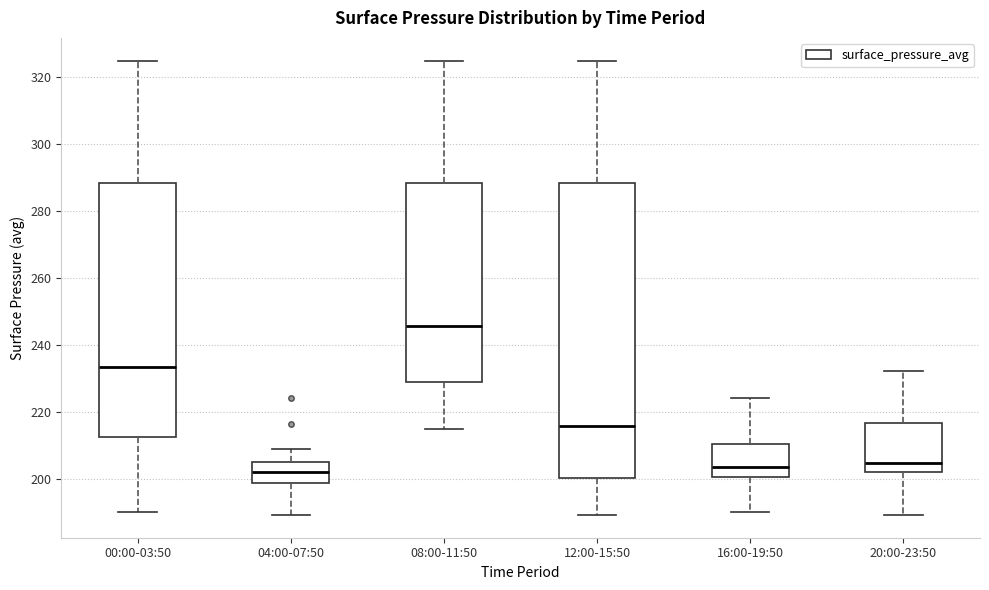

Comparing the boxes themselves (not the whiskers), which one is the tallest?

12:00-15:50